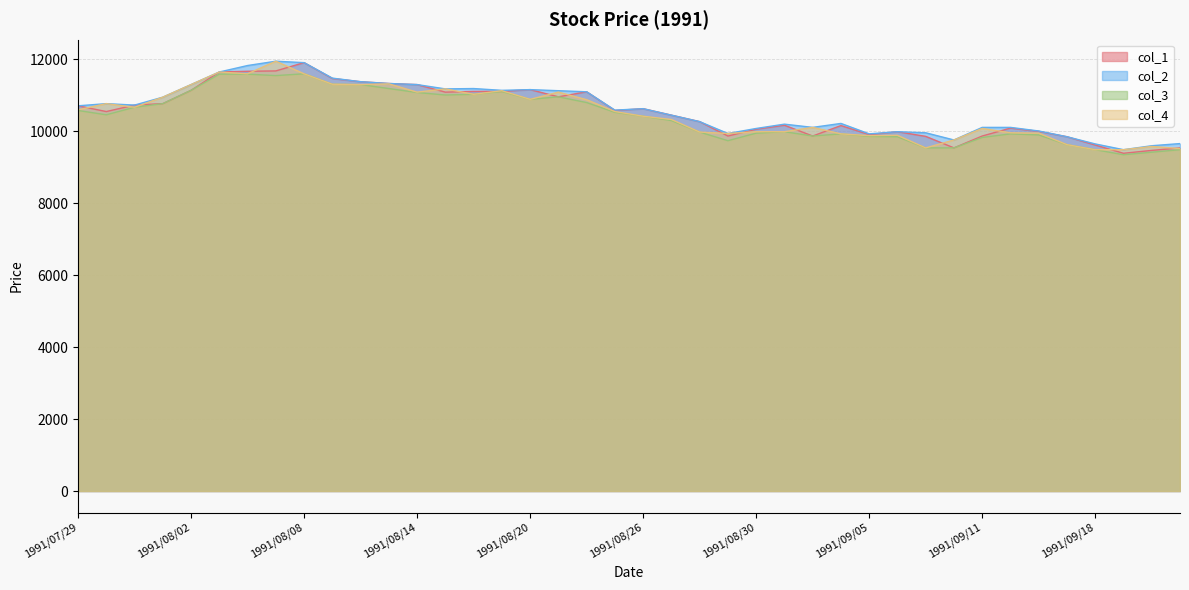

What is the sum of the col_2 values at 1991/08/16 and 1991/09/10?

20950